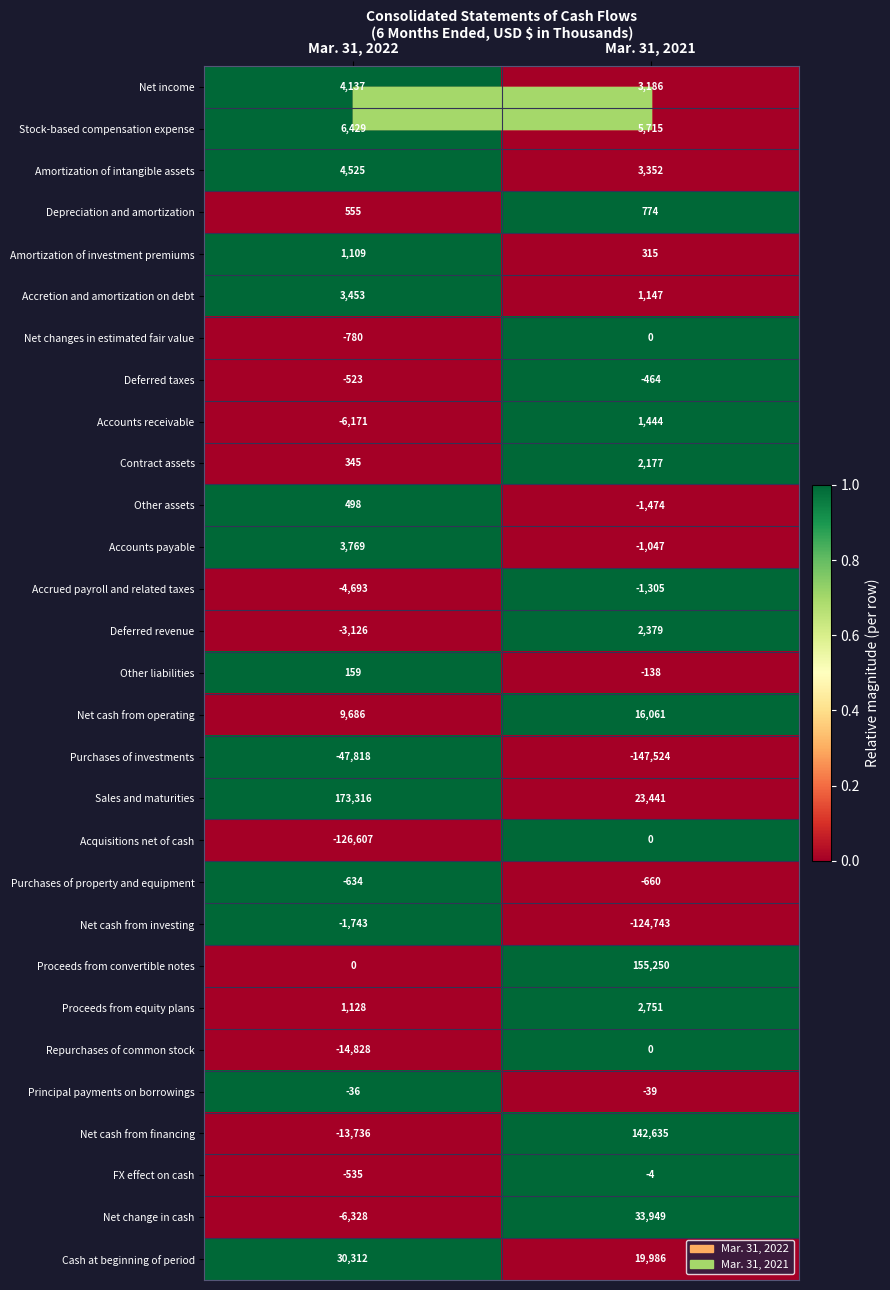

How many values in Accounts payable are above zero?

1